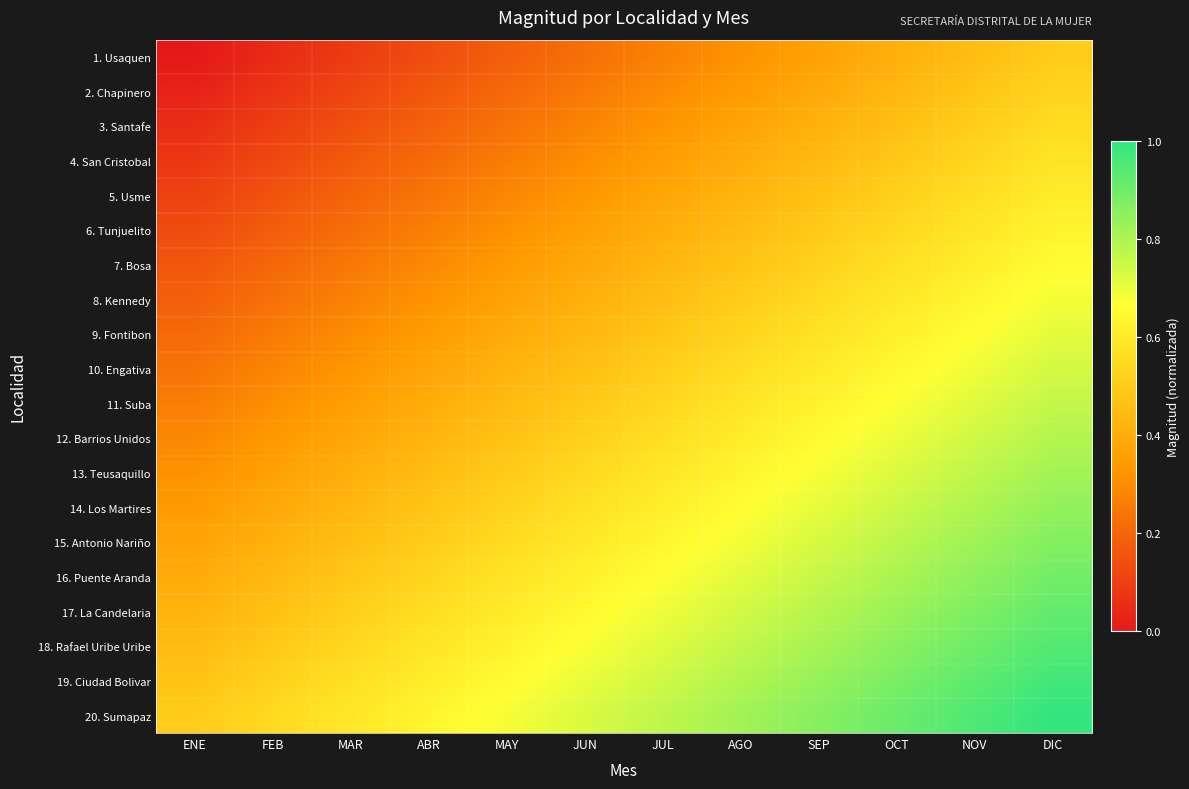

Reading right to left, transcribe all the data shown in this chart.

1. Usaquen: DIC=0.5	NOV=0.5	OCT=0.4	SEP=0.4	AGO=0.3	JUL=0.3	JUN=0.2	MAY=0.2	ABR=0.1	MAR=0.1	FEB=0.0	ENE=0.0
2. Chapinero: DIC=0.5	NOV=0.5	OCT=0.4	SEP=0.4	AGO=0.3	JUL=0.3	JUN=0.3	MAY=0.2	ABR=0.2	MAR=0.1	FEB=0.1	ENE=0.0
3. Santafe: DIC=0.6	NOV=0.5	OCT=0.5	SEP=0.4	AGO=0.4	JUL=0.3	JUN=0.3	MAY=0.2	ABR=0.2	MAR=0.1	FEB=0.1	ENE=0.1
4. San Cristobal: DIC=0.6	NOV=0.5	OCT=0.5	SEP=0.4	AGO=0.4	JUL=0.4	JUN=0.3	MAY=0.3	ABR=0.2	MAR=0.2	FEB=0.1	ENE=0.1
5. Usme: DIC=0.6	NOV=0.6	OCT=0.5	SEP=0.5	AGO=0.4	JUL=0.4	JUN=0.3	MAY=0.3	ABR=0.2	MAR=0.2	FEB=0.2	ENE=0.1
6. Tunjuelito: DIC=0.6	NOV=0.6	OCT=0.5	SEP=0.5	AGO=0.4	JUL=0.4	JUN=0.4	MAY=0.3	ABR=0.3	MAR=0.2	FEB=0.2	ENE=0.1
7. Bosa: DIC=0.7	NOV=0.6	OCT=0.6	SEP=0.5	AGO=0.5	JUL=0.4	JUN=0.4	MAY=0.3	ABR=0.3	MAR=0.2	FEB=0.2	ENE=0.2
8. Kennedy: DIC=0.7	NOV=0.6	OCT=0.6	SEP=0.5	AGO=0.5	JUL=0.5	JUN=0.4	MAY=0.4	ABR=0.3	MAR=0.3	FEB=0.2	ENE=0.2
9. Fontibon: DIC=0.7	NOV=0.7	OCT=0.6	SEP=0.6	AGO=0.5	JUL=0.5	JUN=0.4	MAY=0.4	ABR=0.3	MAR=0.3	FEB=0.3	ENE=0.2
10. Engativa: DIC=0.7	NOV=0.7	OCT=0.6	SEP=0.6	AGO=0.6	JUL=0.5	JUN=0.5	MAY=0.4	ABR=0.4	MAR=0.3	FEB=0.3	ENE=0.2
11. Suba: DIC=0.8	NOV=0.7	OCT=0.7	SEP=0.6	AGO=0.6	JUL=0.5	JUN=0.5	MAY=0.4	ABR=0.4	MAR=0.4	FEB=0.3	ENE=0.3
12. Barrios Unidos: DIC=0.8	NOV=0.7	OCT=0.7	SEP=0.7	AGO=0.6	JUL=0.6	JUN=0.5	MAY=0.5	ABR=0.4	MAR=0.4	FEB=0.3	ENE=0.3
13. Teusaquillo: DIC=0.8	NOV=0.8	OCT=0.7	SEP=0.7	AGO=0.6	JUL=0.6	JUN=0.5	MAY=0.5	ABR=0.5	MAR=0.4	FEB=0.4	ENE=0.3
14. Los Martires: DIC=0.8	NOV=0.8	OCT=0.8	SEP=0.7	AGO=0.7	JUL=0.6	JUN=0.6	MAY=0.5	ABR=0.5	MAR=0.4	FEB=0.4	ENE=0.3
15. Antonio Nariño: DIC=0.9	NOV=0.8	OCT=0.8	SEP=0.7	AGO=0.7	JUL=0.6	JUN=0.6	MAY=0.6	ABR=0.5	MAR=0.5	FEB=0.4	ENE=0.4
16. Puente Aranda: DIC=0.9	NOV=0.8	OCT=0.8	SEP=0.8	AGO=0.7	JUL=0.7	JUN=0.6	MAY=0.6	ABR=0.5	MAR=0.5	FEB=0.4	ENE=0.4
17. La Candelaria: DIC=0.9	NOV=0.9	OCT=0.8	SEP=0.8	AGO=0.7	JUL=0.7	JUN=0.6	MAY=0.6	ABR=0.6	MAR=0.5	FEB=0.5	ENE=0.4
18. Rafael Uribe Uribe: DIC=0.9	NOV=0.9	OCT=0.9	SEP=0.8	AGO=0.8	JUL=0.7	JUN=0.7	MAY=0.6	ABR=0.6	MAR=0.5	FEB=0.5	ENE=0.4
19. Ciudad Bolivar: DIC=1.0	NOV=0.9	OCT=0.9	SEP=0.8	AGO=0.8	JUL=0.7	JUN=0.7	MAY=0.7	ABR=0.6	MAR=0.6	FEB=0.5	ENE=0.5
20. Sumapaz: DIC=1.0	NOV=1.0	OCT=0.9	SEP=0.9	AGO=0.8	JUL=0.8	JUN=0.7	MAY=0.7	ABR=0.6	MAR=0.6	FEB=0.5	ENE=0.5